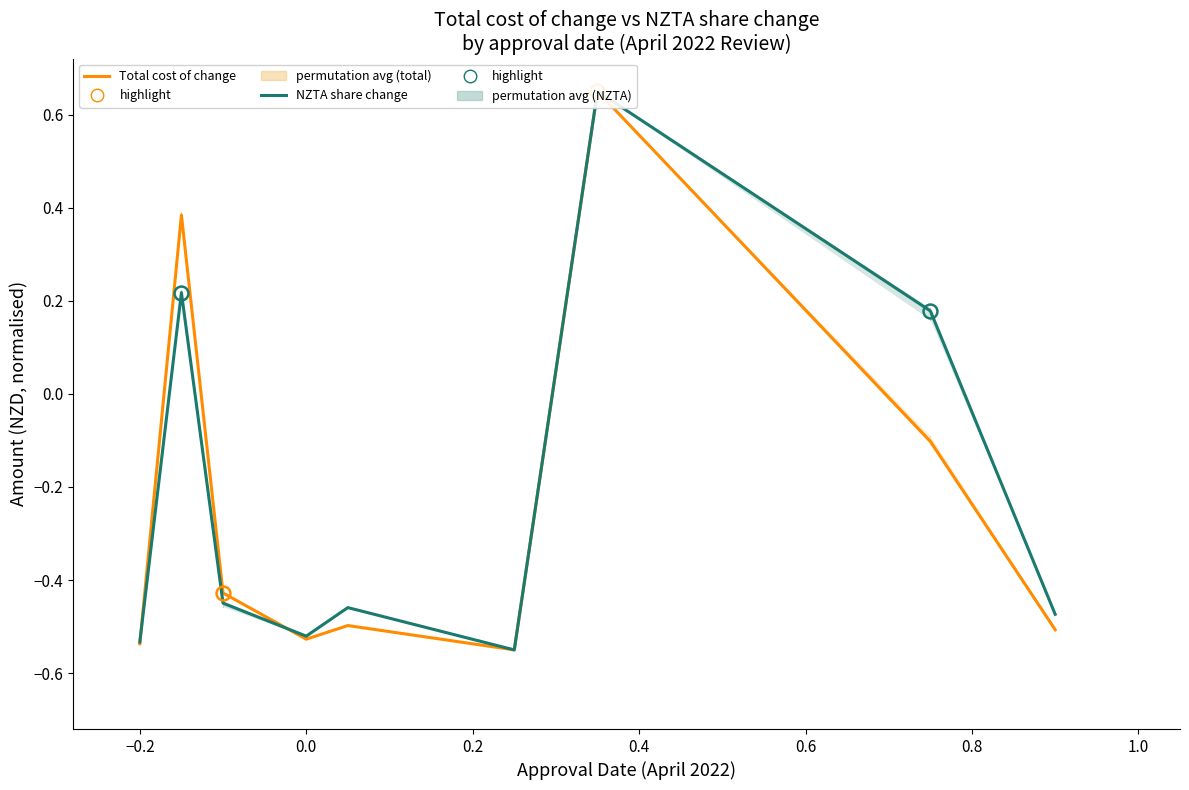

What is the average value of the NZTA share change series?

-0.2